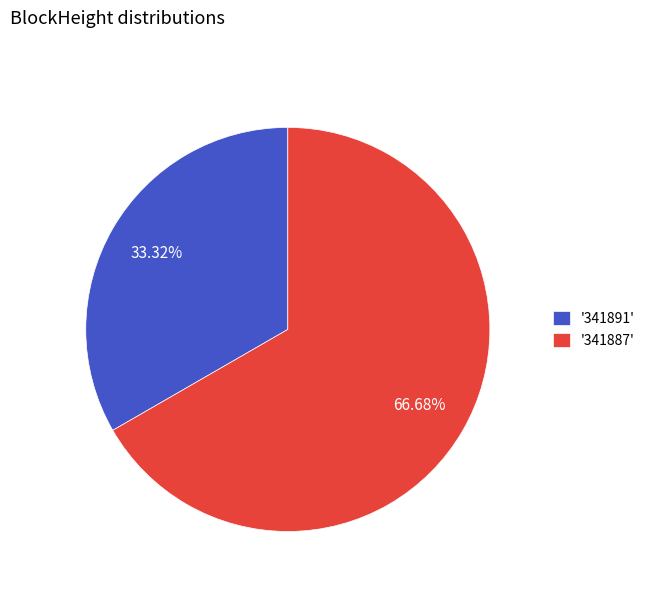

Which category has the biggest portion of the pie?

'341887'